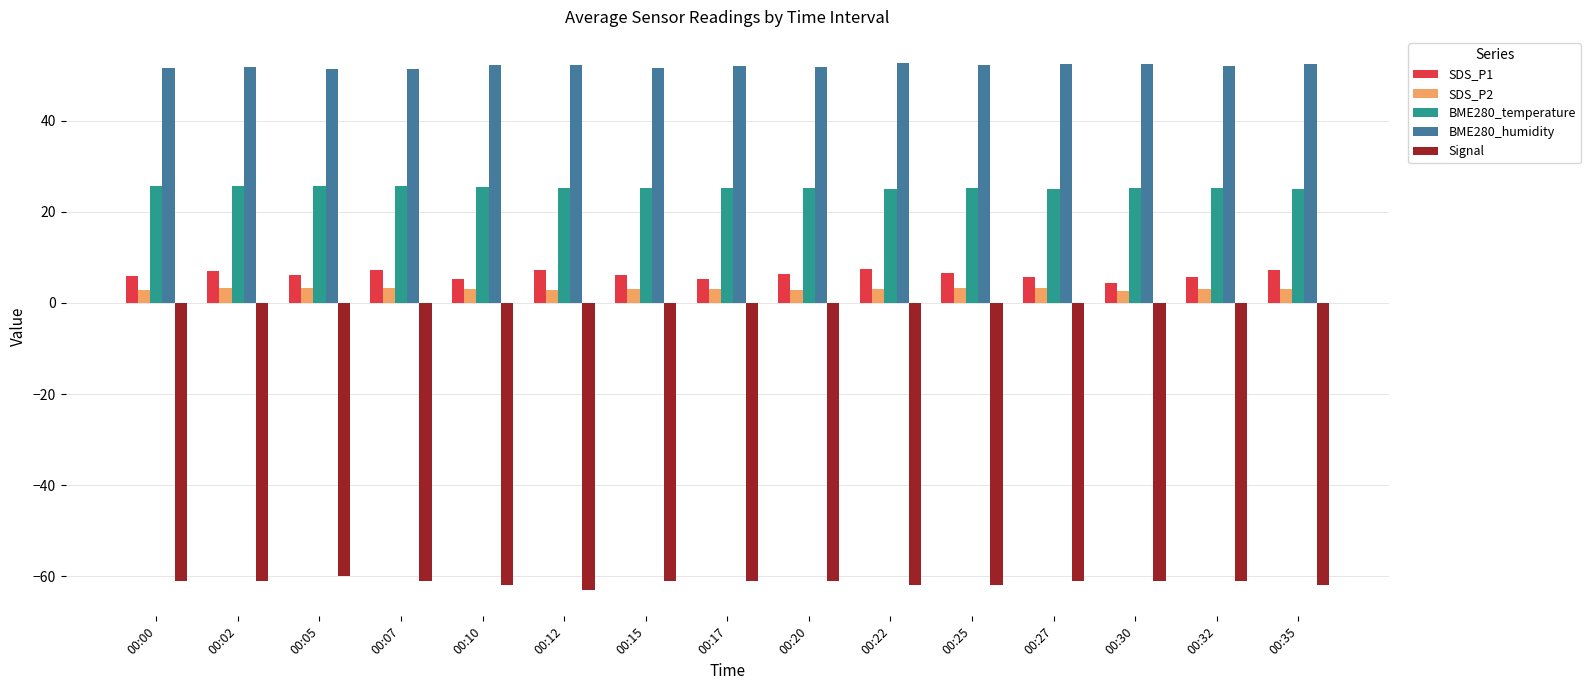

What value does the SDS_P1 series have at 00:32?

5.7